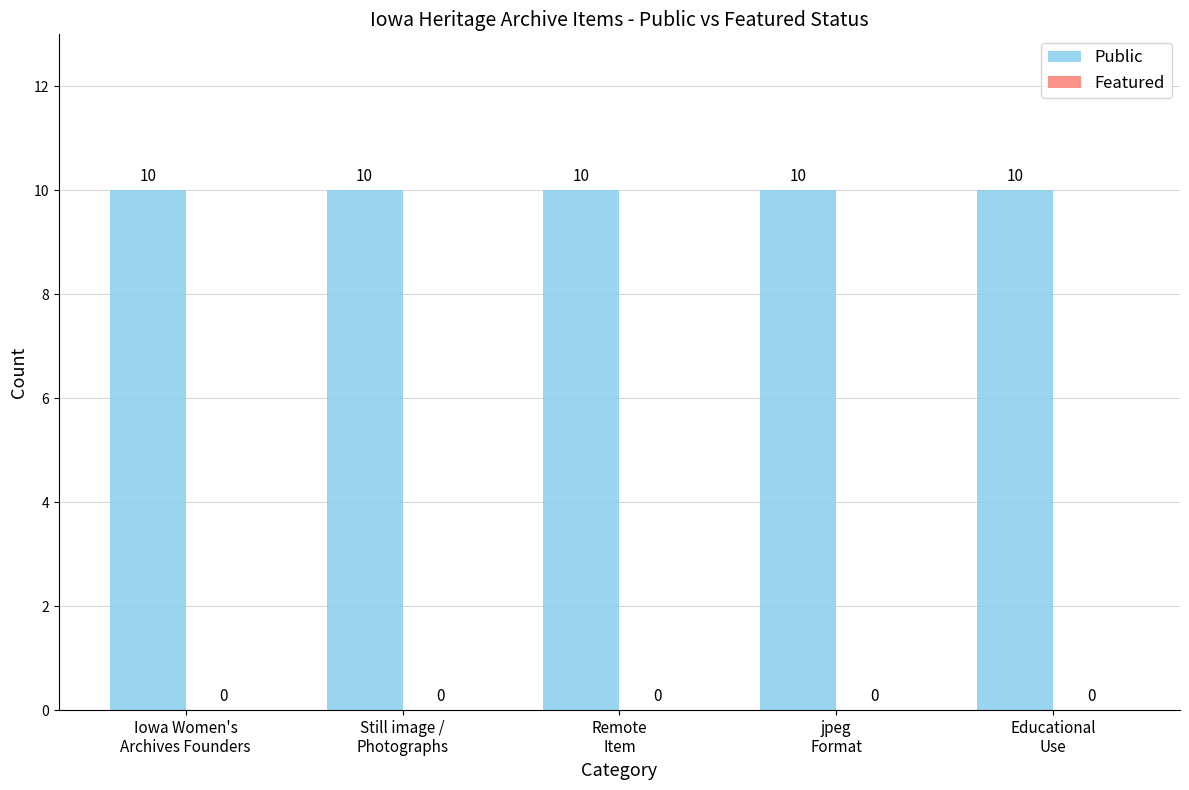

The Public series shows 6 at Educational
Use. True or false?

False